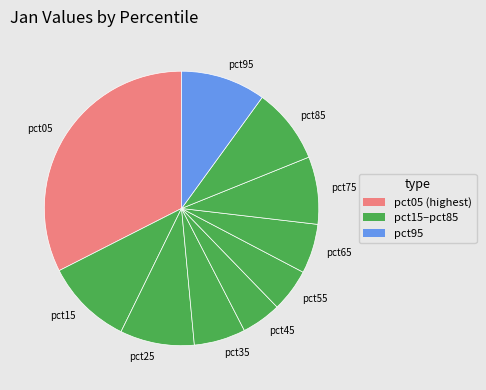

What is the largest slice in the pie chart?

pct05